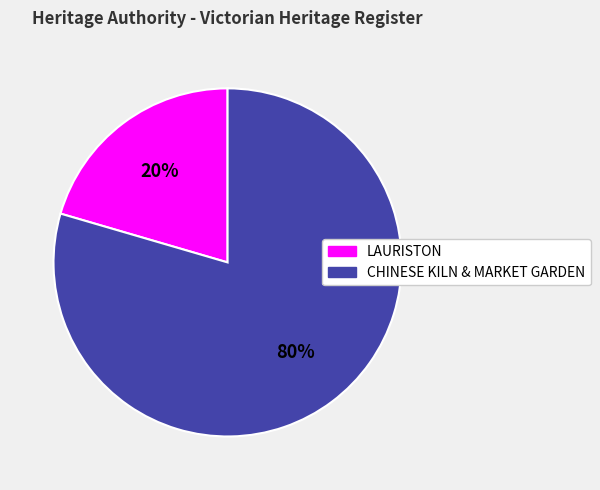

To the nearest percent, what is the average slice percentage?

50%